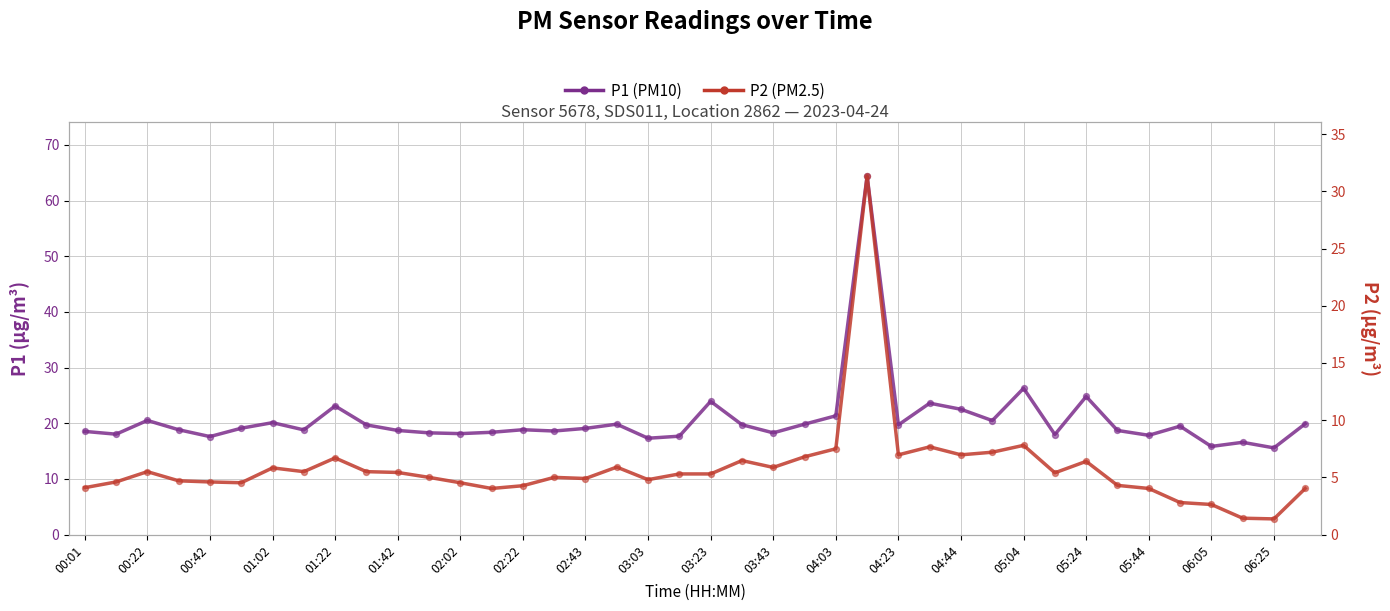

Which series reaches the maximum Y coordinate?

P1 (PM10)